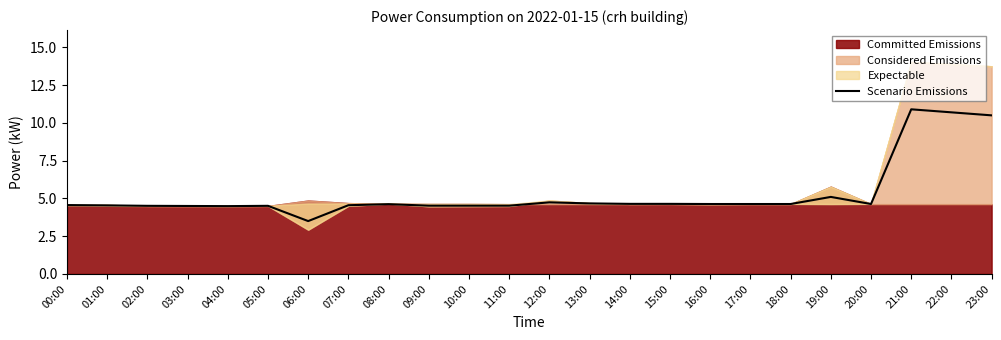

The value at 09:00 is 4.5. True or false?

True